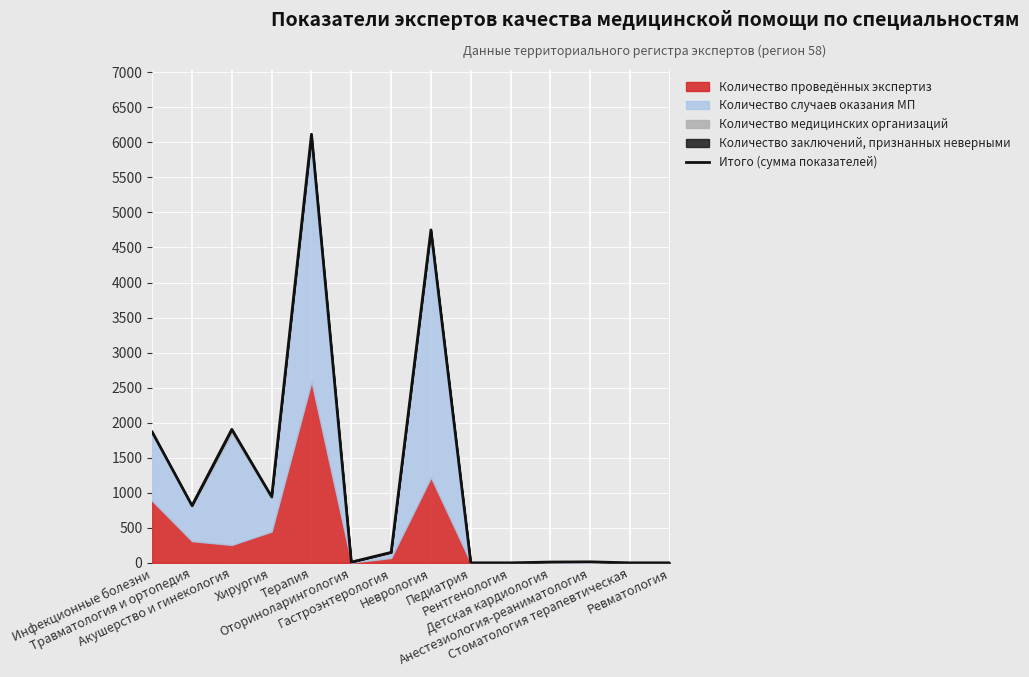

The chart shows a value of 817 at Травматология и ортопедия. True or false?

True